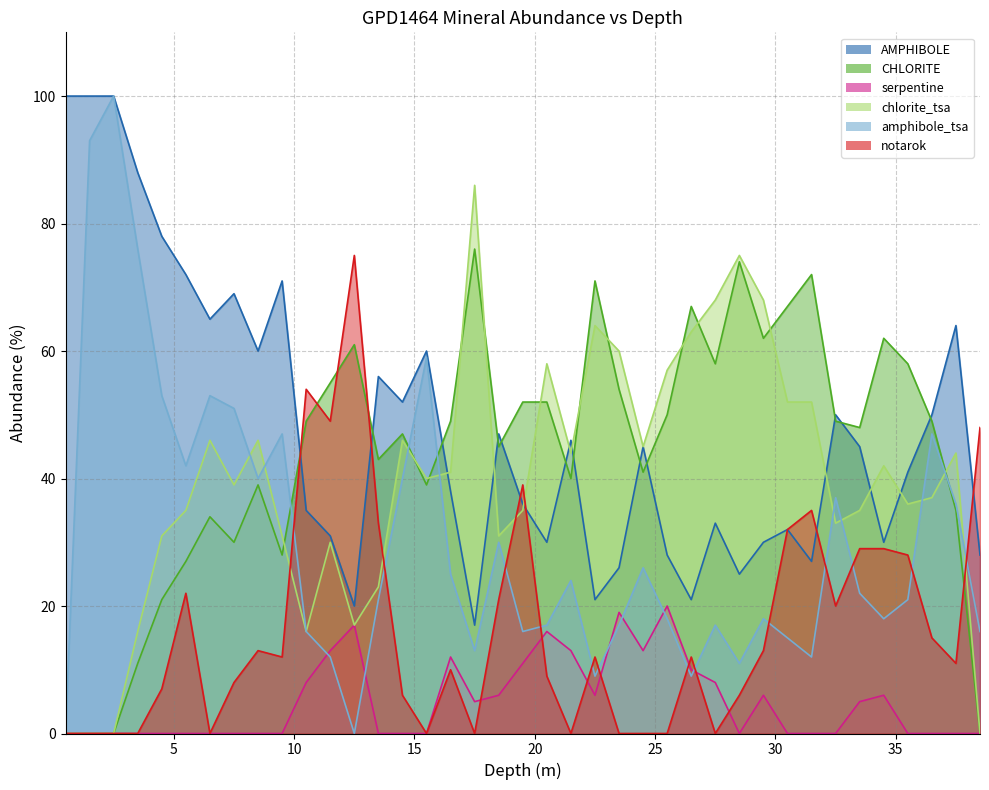

Does the chart display data point markers on the line(s)?

No